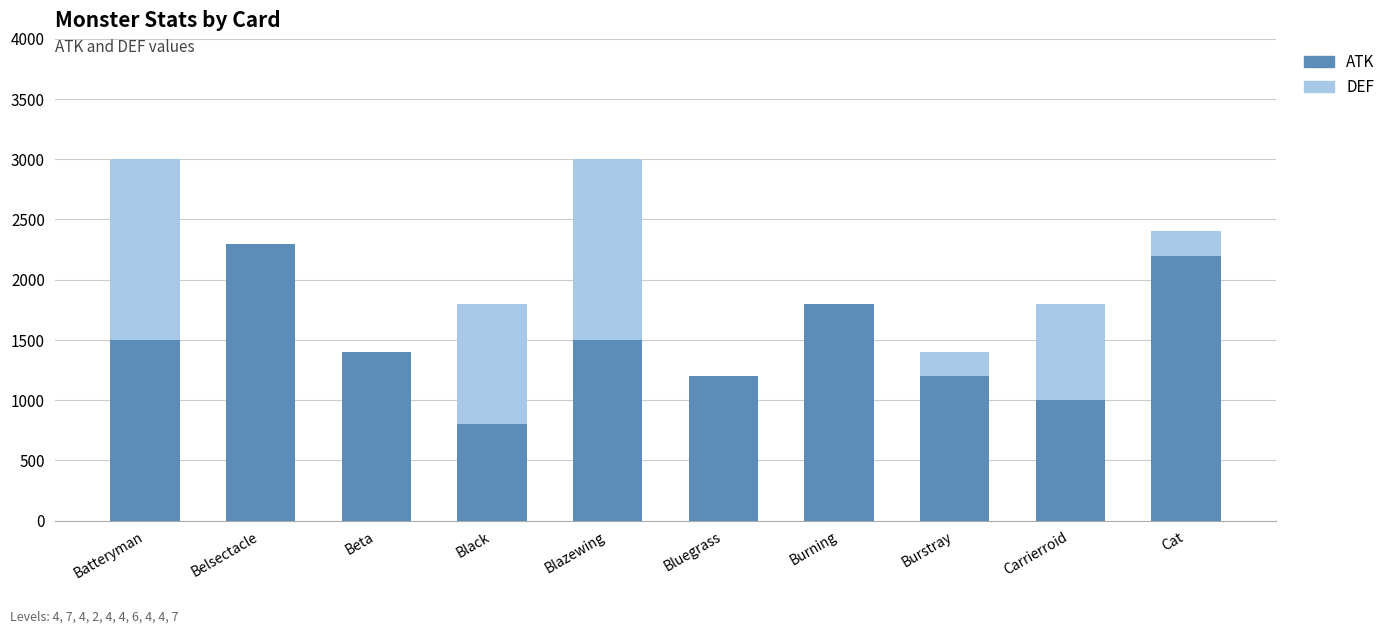

Is it true that ATK equals 1500 at Batteryman?

True